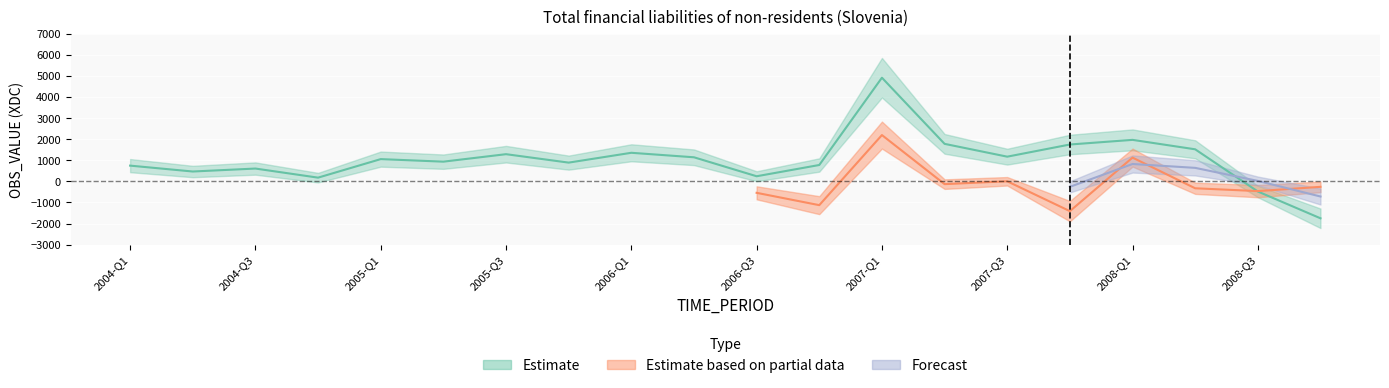

Rank the categories by Estimate value from highest to lowest.

2007-Q1, 2008-Q1, 2007-Q2, 2007-Q4, 2008-Q2, 2006-Q1, 2005-Q3, 2007-Q3, 2006-Q2, 2005-Q1, 2005-Q2, 2005-Q4, 2006-Q4, 2004-Q1, 2004-Q3, 2004-Q2, 2006-Q3, 2004-Q4, 2008-Q3, 2008-Q4